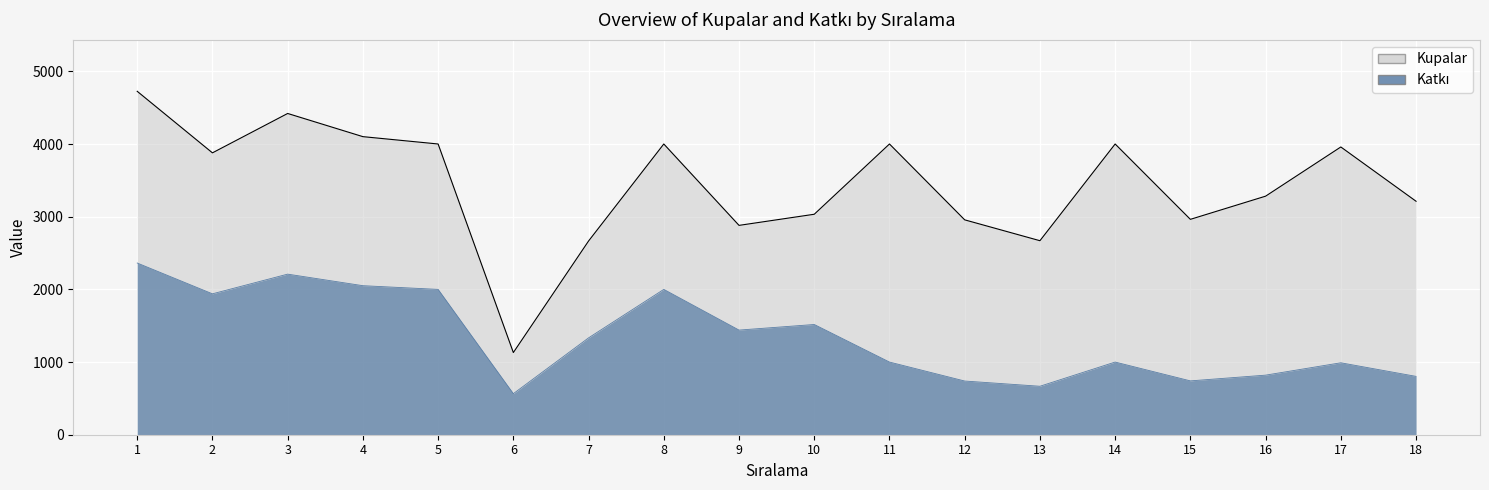

What is the average value of the Katkı series?

1343